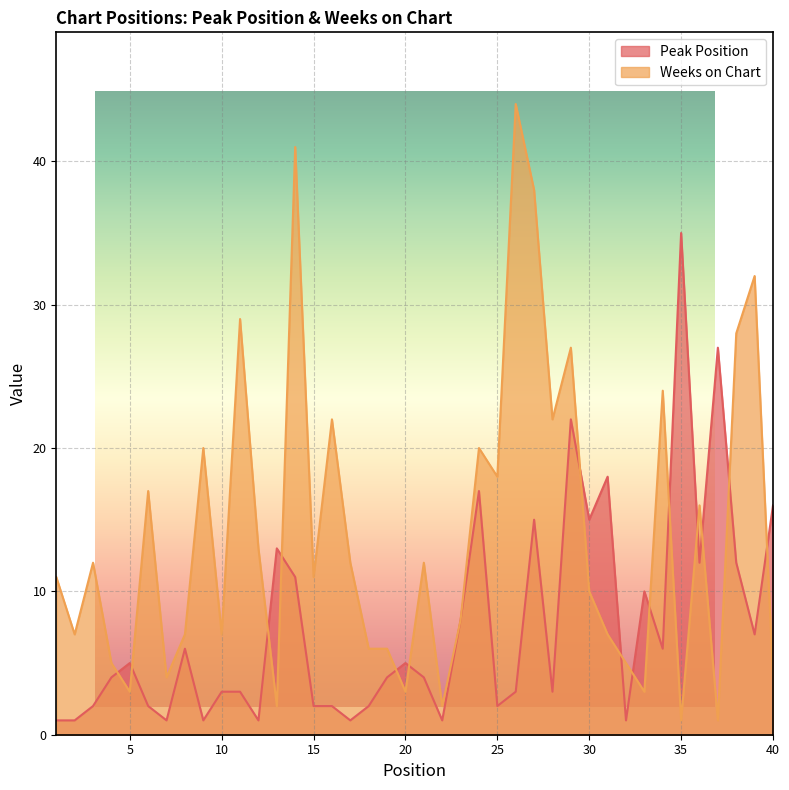

What is the difference between the Weeks on Chart values at 8 and 13?

5